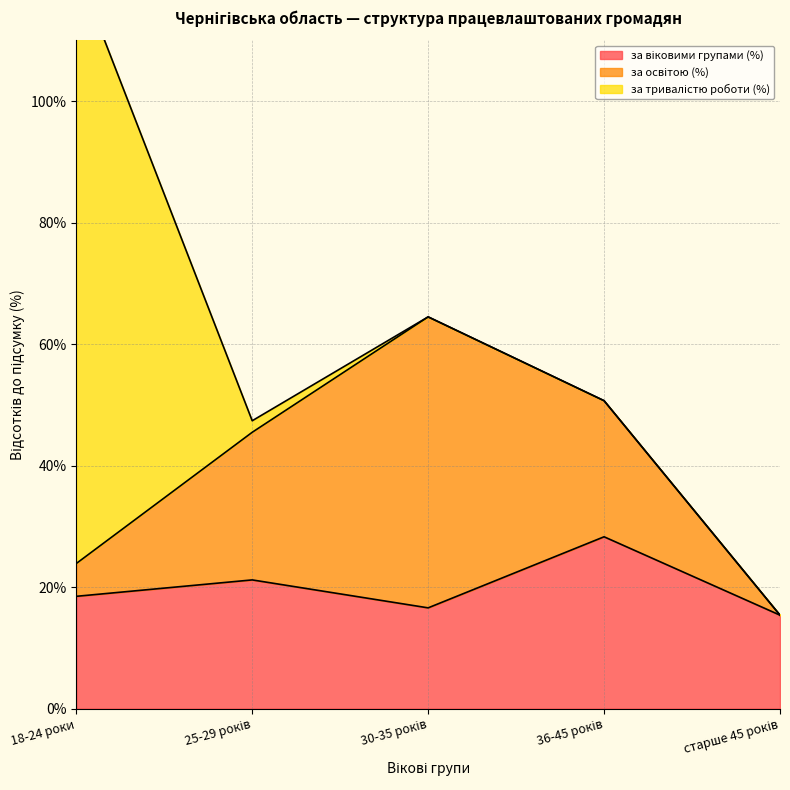

List the series in order of their peak value, highest first.

за тривалістю роботи (%), за освітою (%), за віковими групами (%)